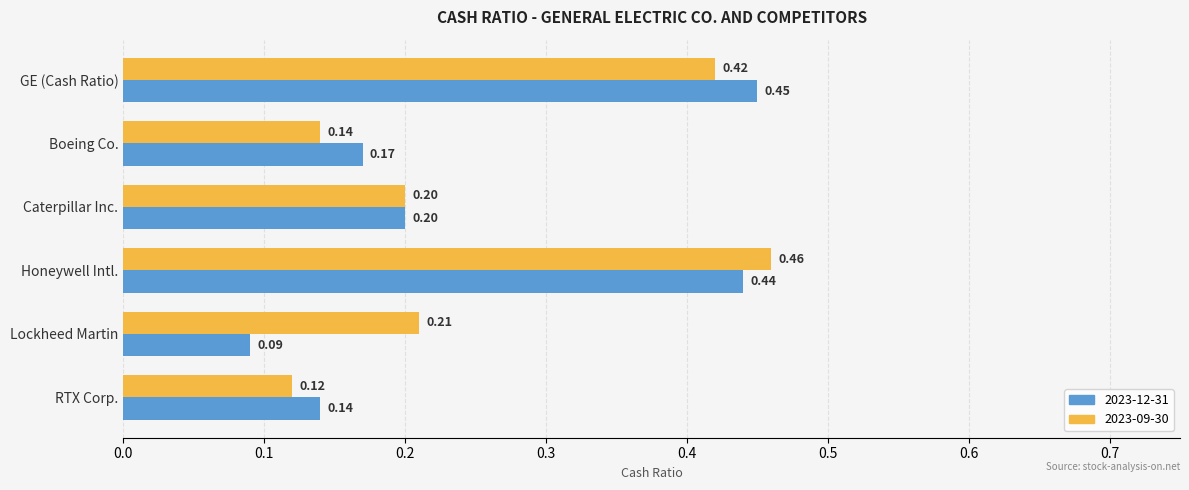

Which label corresponds to the smallest value in the chart?

Lockheed Martin